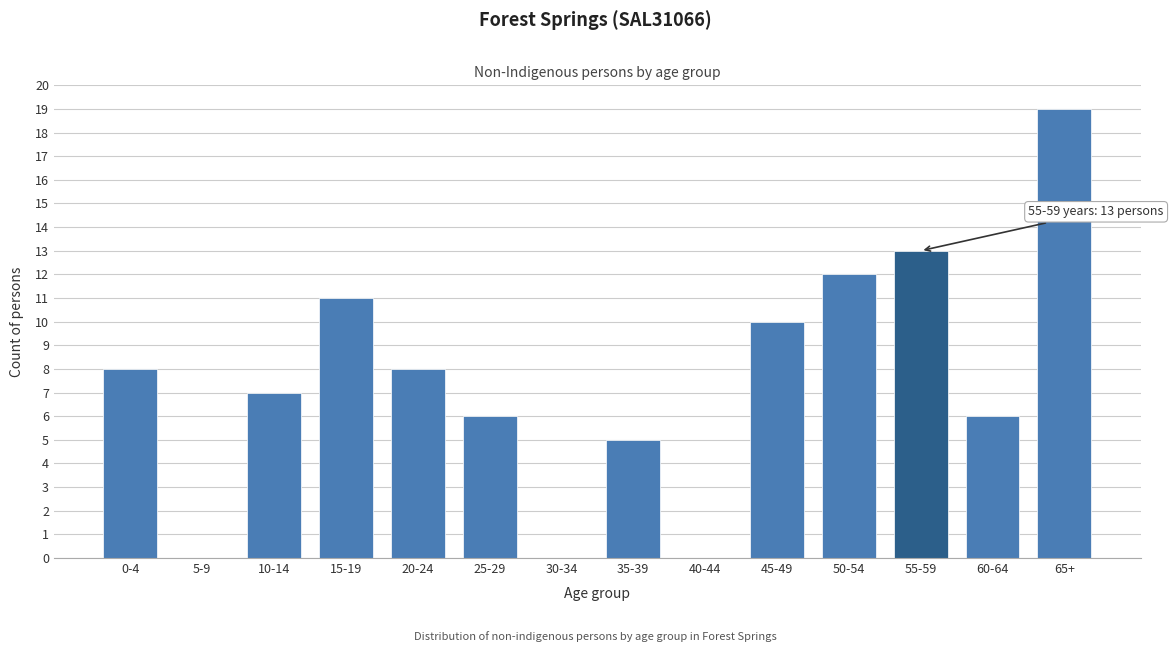

Reading left to right, extract all data points from this chart.

0-4=8	5-9=0	10-14=7	15-19=11	20-24=8	25-29=6	30-34=0	35-39=5	40-44=0	45-49=10	50-54=12	55-59=13	60-64=6	65+=19